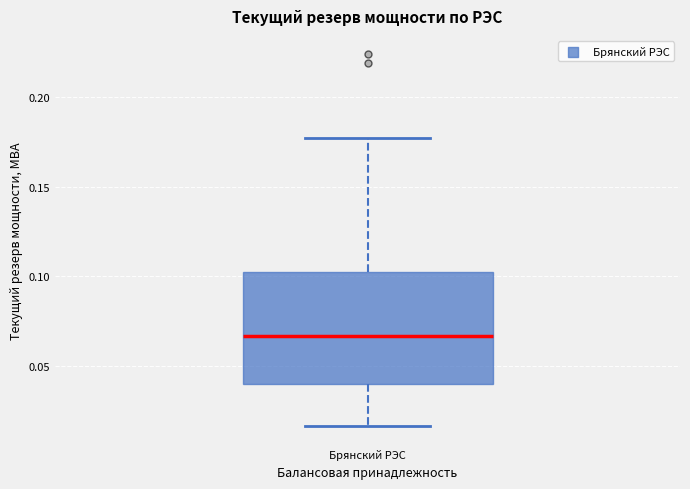

Transcribe this box plot: give where the median line is, the range the box spans, and where the two whiskers end, as read against the y-axis. The values are not printed on the chart, so give them approximately, as read against the axis.

median 0.065, box 0.040 to 0.105, whiskers 0.015 to 0.175